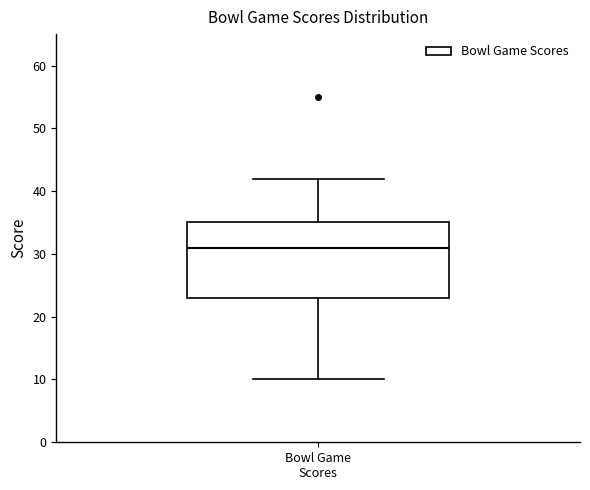

Where is the upper edge of the box for Bowl Game Scores on the y-axis? The values are not printed on the chart, so give them approximately, as read against the axis.

35